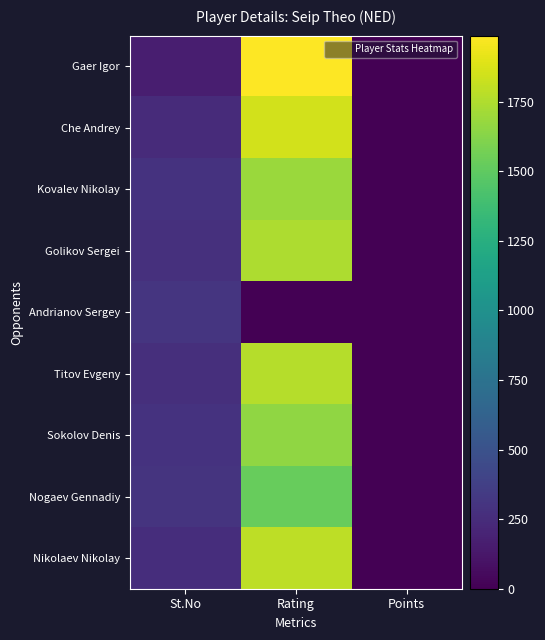

Which series has the largest total across all categories?

Gaer Igor